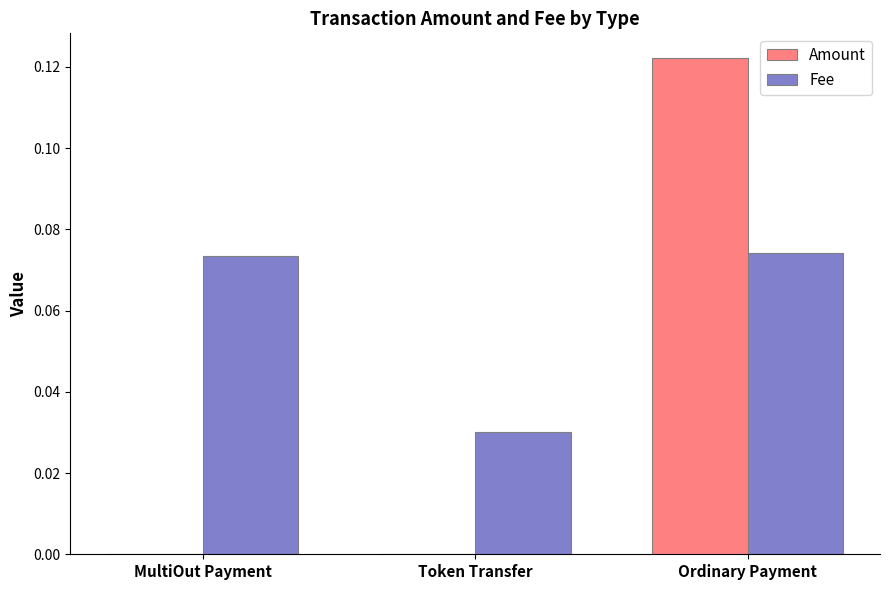

How many groups of bars are there?

3